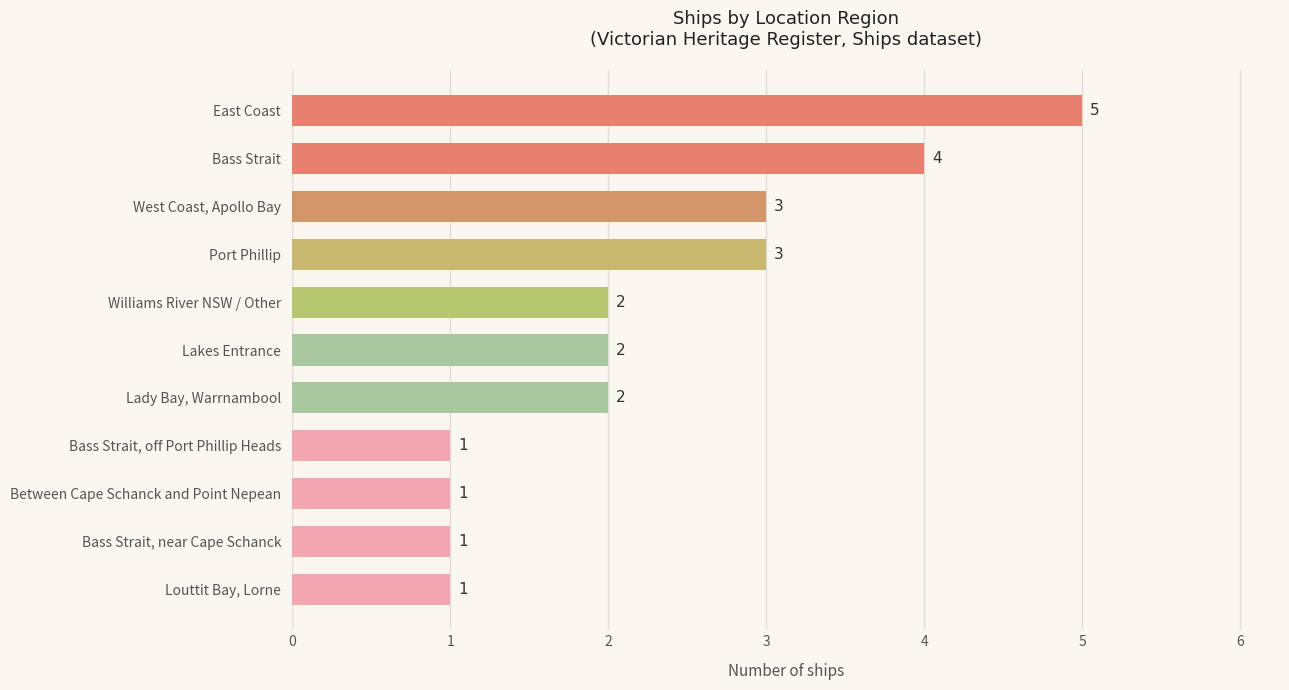

Is it true that the value at Port Phillip is 3?

True